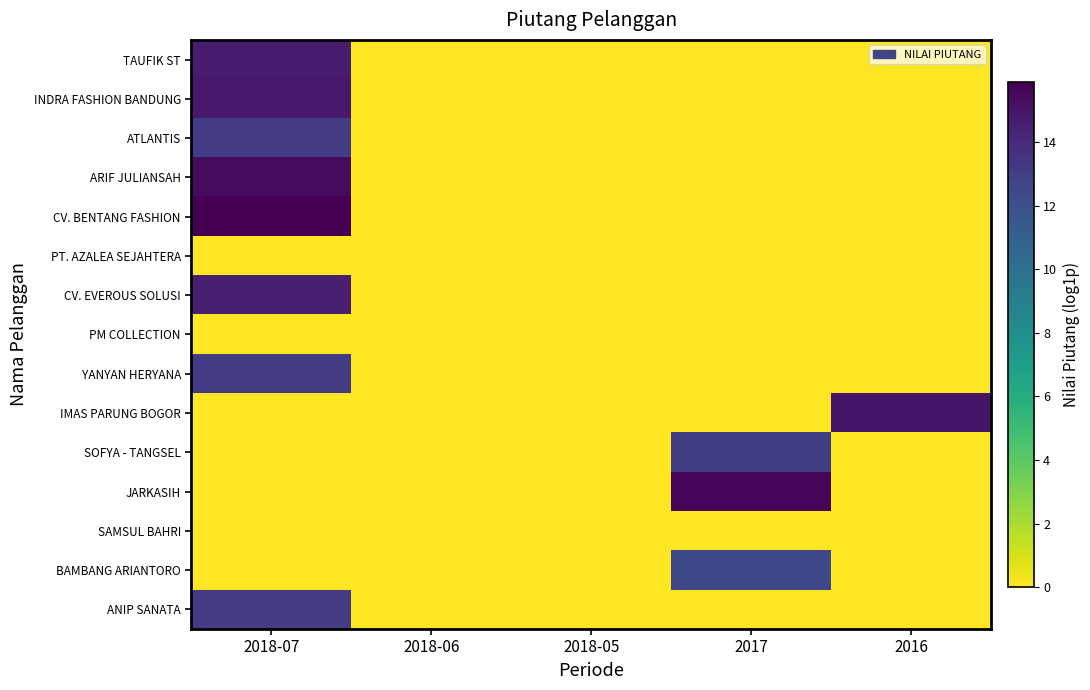

Rank the series by their maximum value, from highest to lowest.

CV. BENTANG FASHION, JARKASIH, ARIF JULIANSAH, IMAS PARUNG BOGOR, INDRA FASHION BANDUNG, TAUFIK ST, CV. EVEROUS SOLUSI, ANIP SANATA, ATLANTIS, YANYAN HERYANA, SOFYA - TANGSEL, BAMBANG ARIANTORO, PT. AZALEA SEJAHTERA, PM COLLECTION, SAMSUL BAHRI